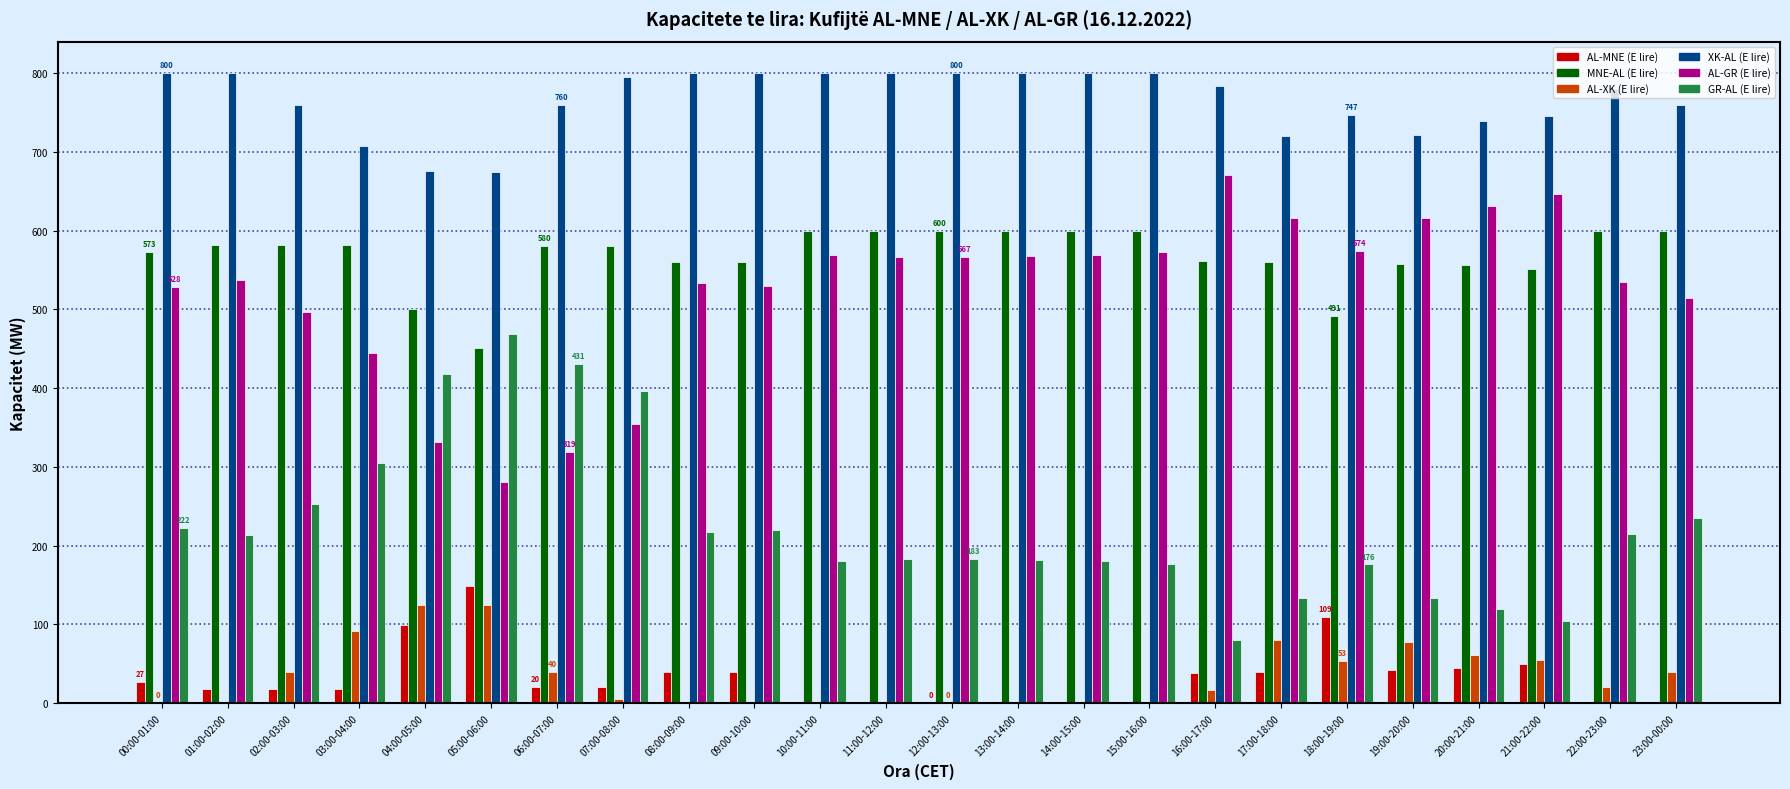

True or false: AL-GR (E lire) has a value of 537 at 01:00-02:00.

True